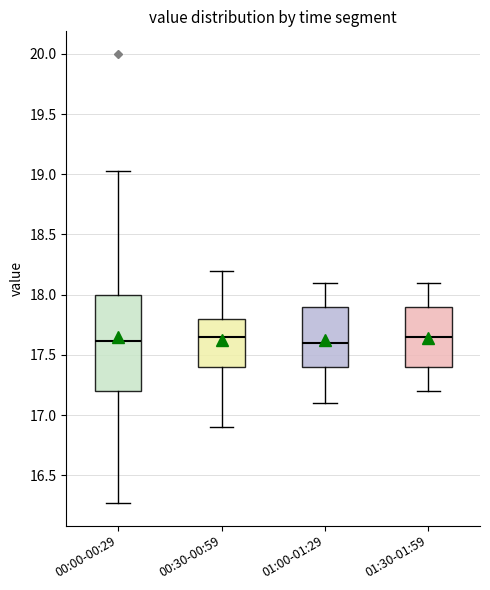

Reading left to right, read every box against the y-axis: the position of its median line, the range the box covers, and the ends of its whiskers. The values are not printed on the chart, so give them approximately, as read against the axis.

00:00-00:29: median 17.60, box 17.20 to 18.00, whiskers 16.25 to 19.05
00:30-00:59: median 17.65, box 17.40 to 17.80, whiskers 16.90 to 18.20
01:00-01:29: median 17.60, box 17.40 to 17.90, whiskers 17.10 to 18.10
01:30-01:59: median 17.65, box 17.40 to 17.90, whiskers 17.20 to 18.10